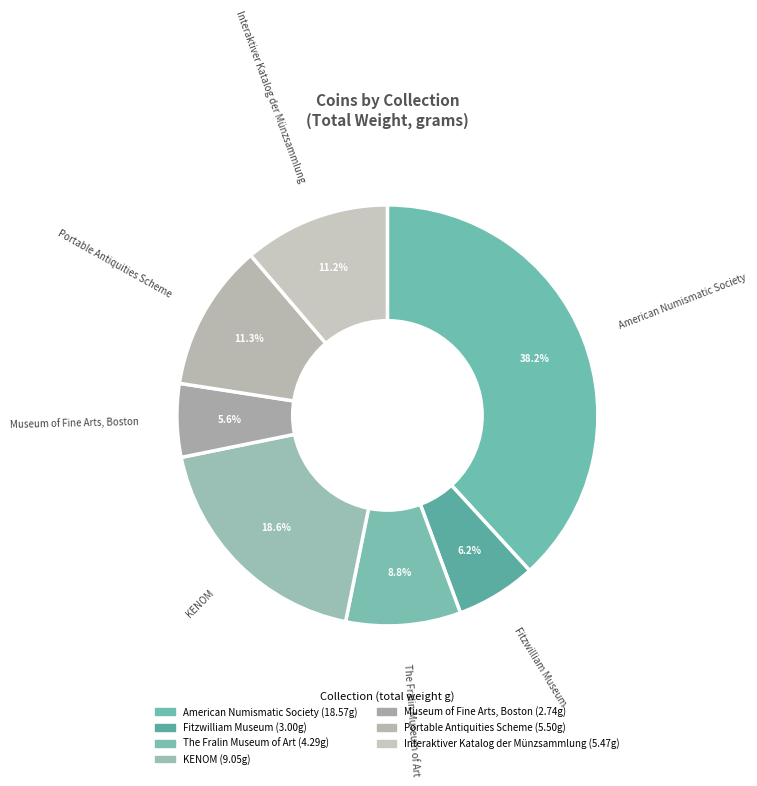

What portion of the pie excludes KENOM?

81.4%